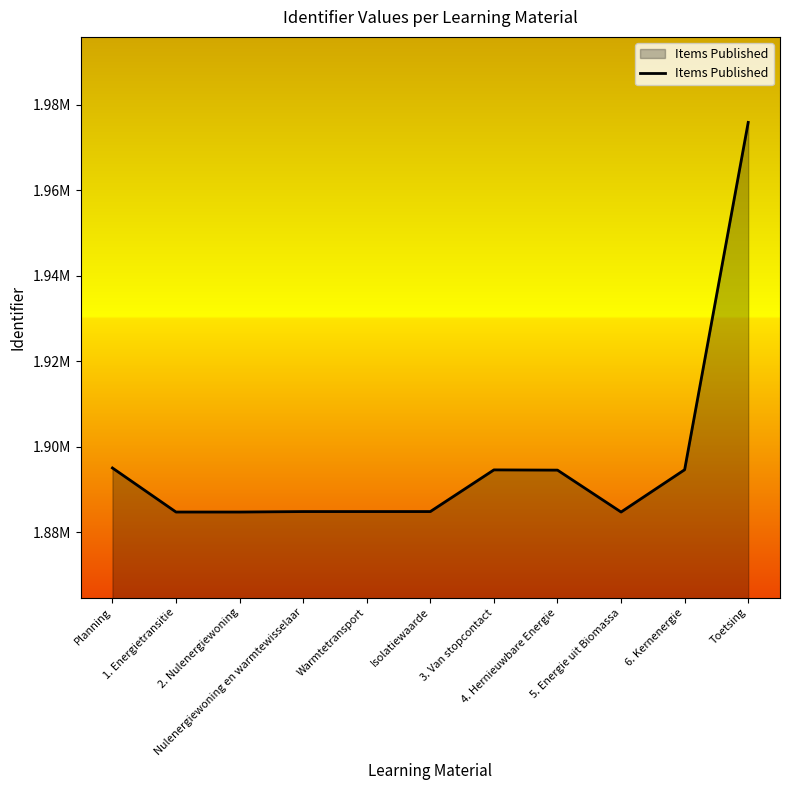

Does the chart have visible grid lines?

No